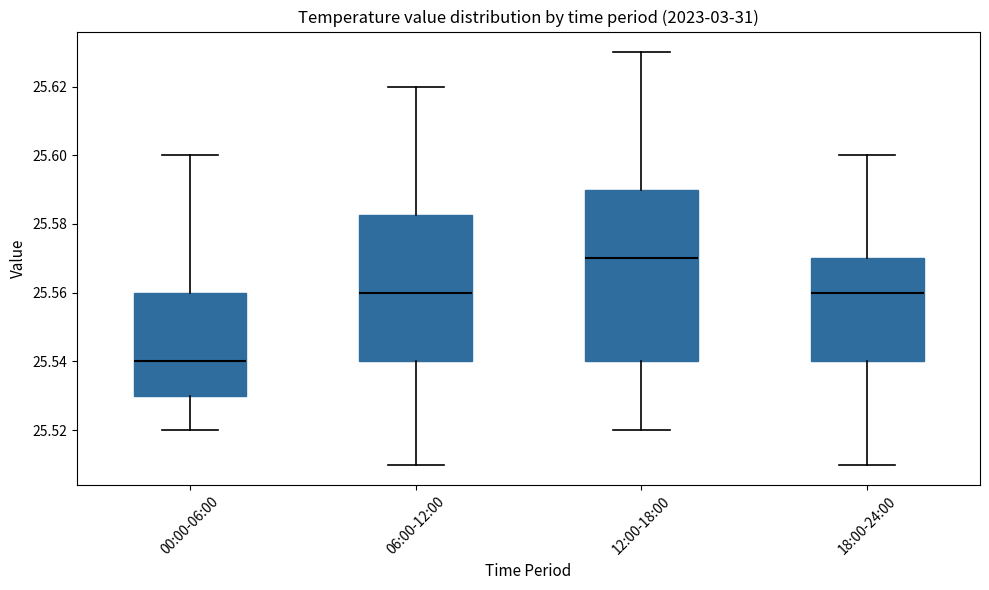

Comparing the boxes themselves (not the whiskers), which one is the tallest?

12:00-18:00